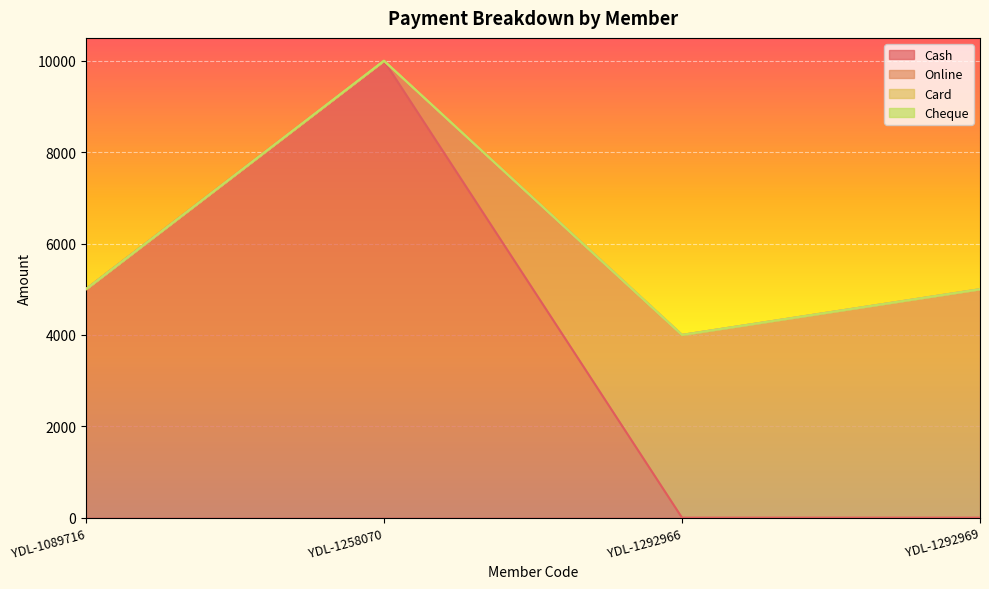

True or false: Online has a value of 1107 at YDL-1292969.

False